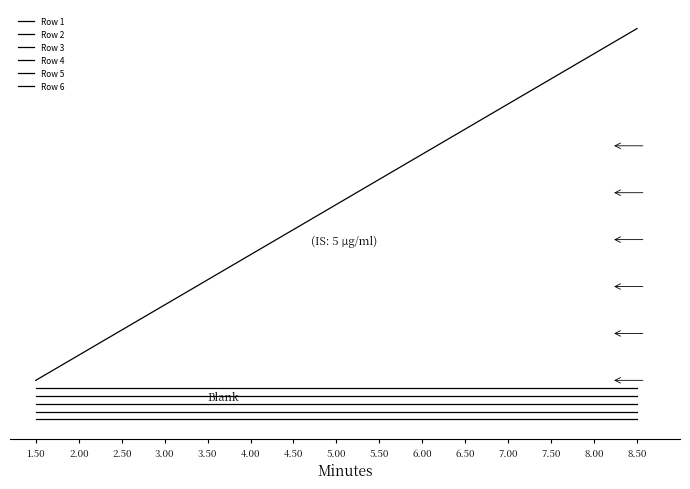

Does the chart display data point markers on the line(s)?

No